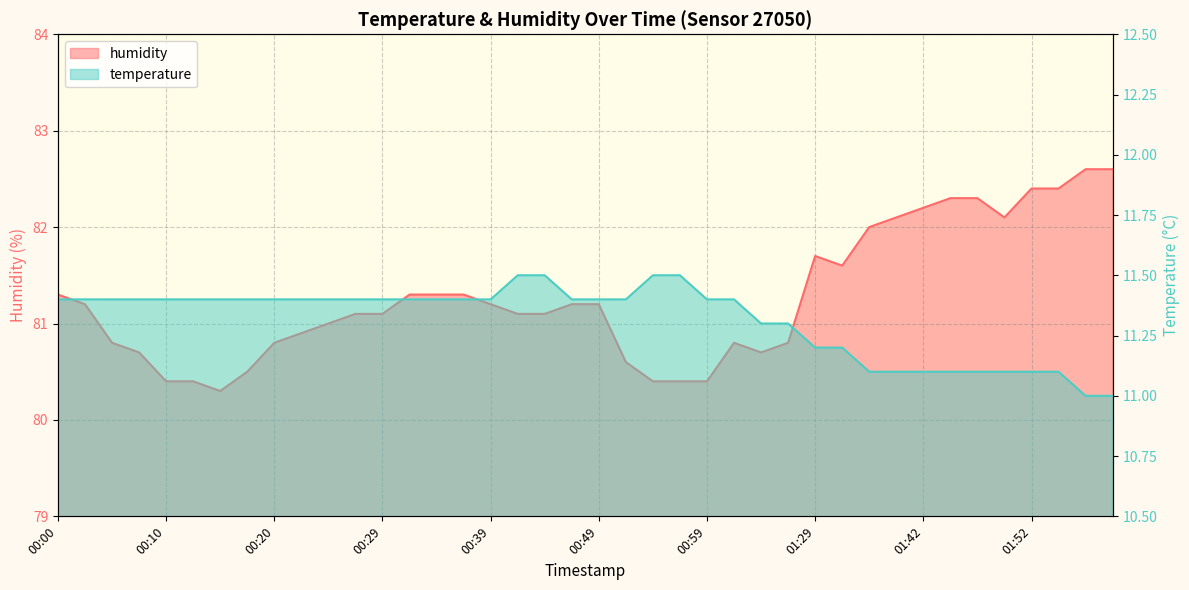

True or false: temperature has a value of 3.7 at 00:29.

False